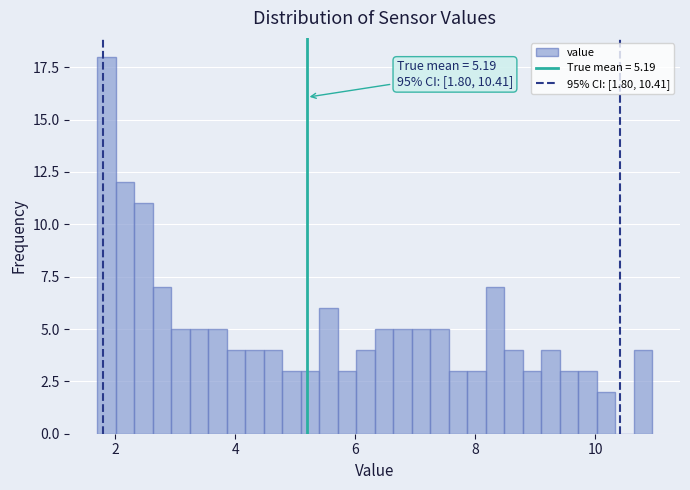

Around what value on the x-axis is the tallest bar? Give the approximate position of its centre, as read against the axis.

1.8